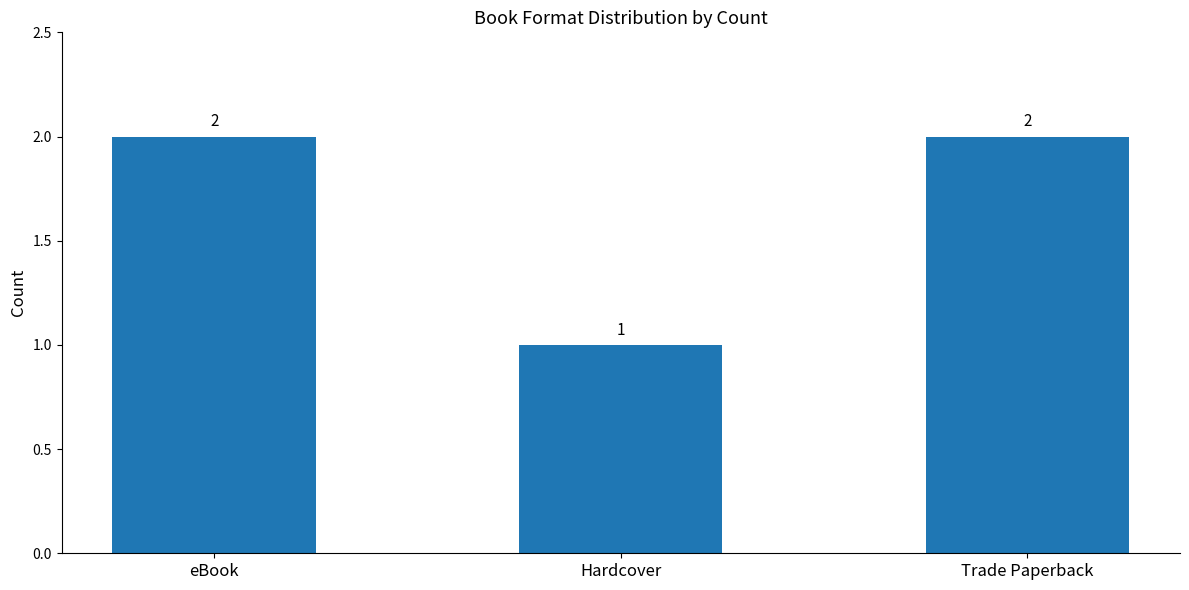

Count the number of categories in the chart.

3